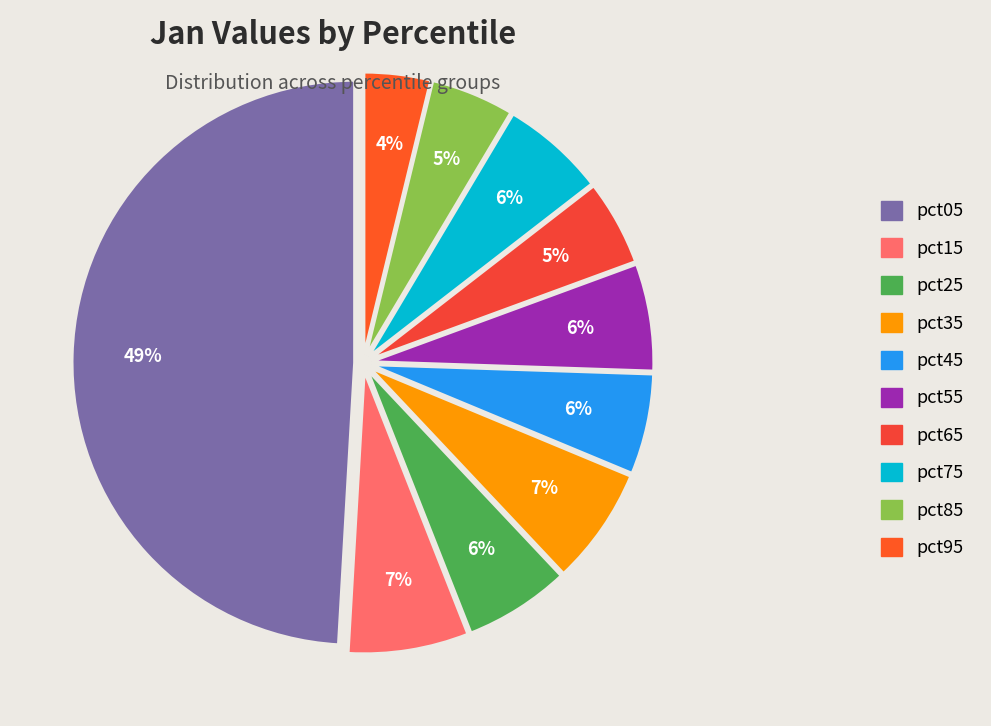

To the nearest percent, what is the average slice percentage?

10%